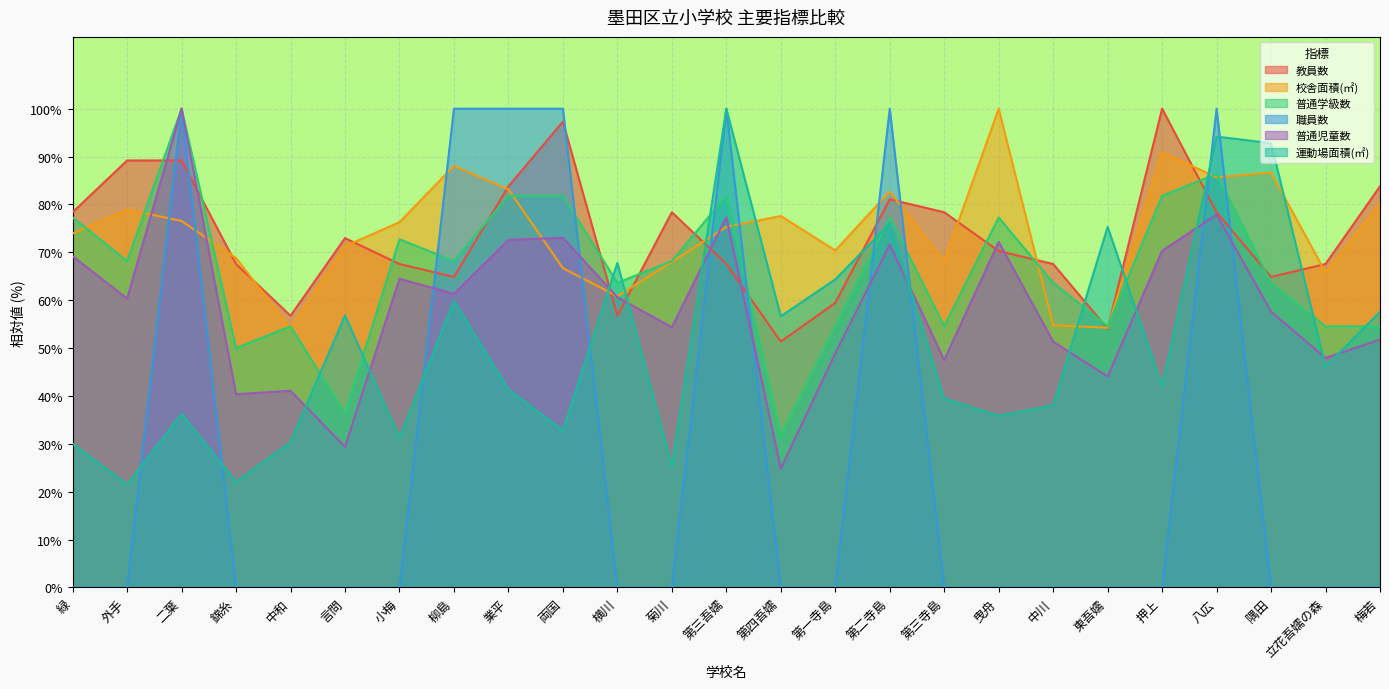

Where do 職員数 and 運動場面積(㎡) first cross each other?

外手 and 二葉